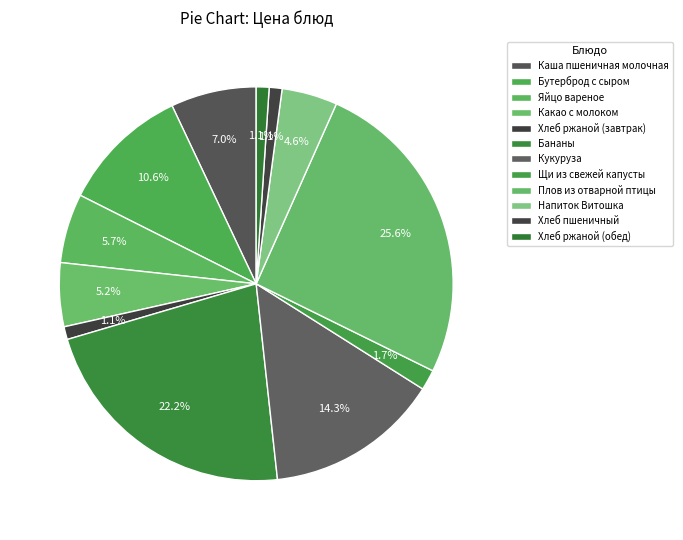

What is the largest slice in the pie chart?

Плов из отварной птицы